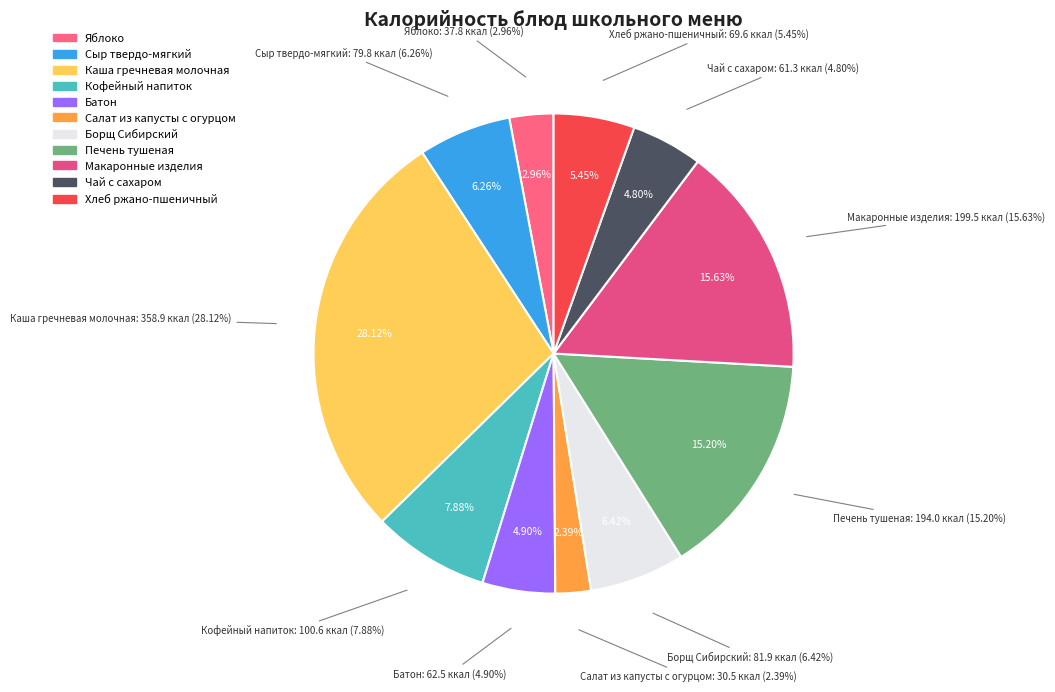

Is there any slice that represents more than half of the pie?

No